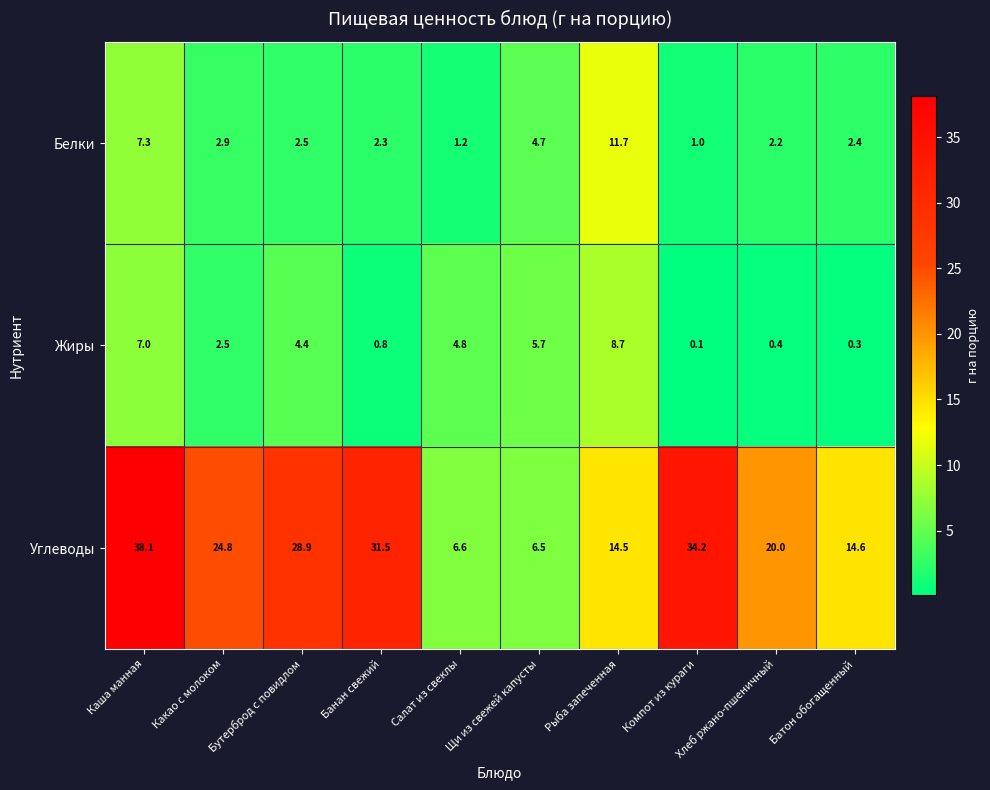

Read the Белки value at Рыба запеченная.

11.7